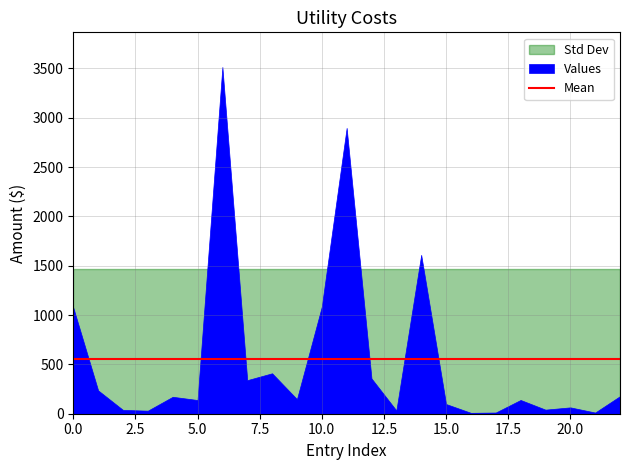

How many values in usage are above zero?

20